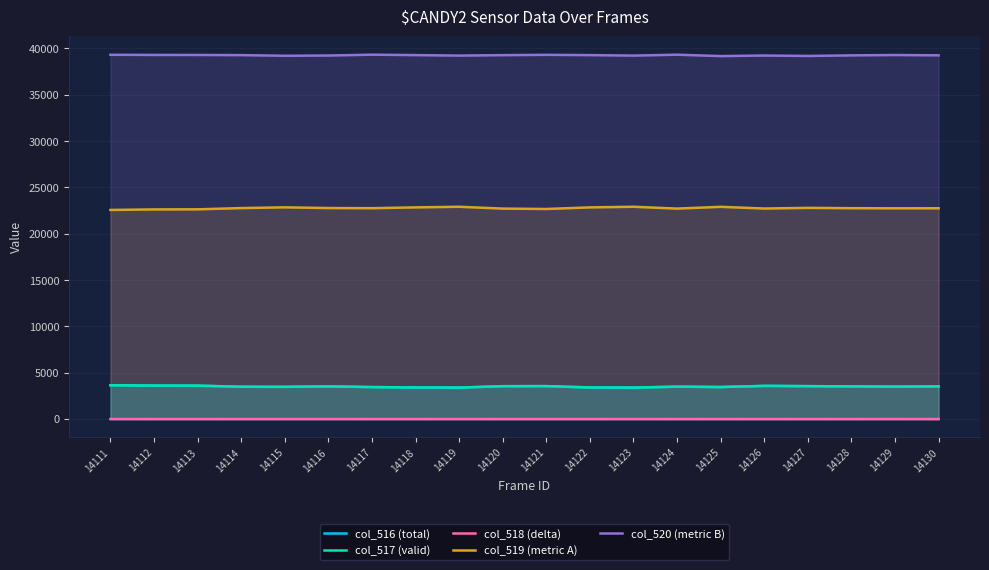

Reading left to right, list all the values displayed in this chart.

col_516 (total): 14111=3654	14112=3613	14113=3606	14114=3487	14115=3478	14116=3528	14117=3453	14118=3409	14119=3398	14120=3548	14121=3556	14122=3409	14123=3398	14124=3497	14125=3458	14126=3581	14127=3553	14128=3529	14129=3502	14130=3531
col_517 (valid): 14111=3652	14112=3613	14113=3606	14114=3486	14115=3477	14116=3526	14117=3453	14118=3409	14119=3396	14120=3548	14121=3556	14122=3409	14123=3396	14124=3497	14125=3457	14126=3581	14127=3552	14128=3529	14129=3498	14130=3531
col_518 (delta): 14111=2	14112=0	14113=0	14114=1	14115=1	14116=2	14117=0	14118=0	14119=2	14120=0	14121=0	14122=0	14123=2	14124=0	14125=1	14126=0	14127=1	14128=0	14129=3	14130=0
col_519 (metric A): 14111=22568	14112=22625	14113=22636	14114=22770	14115=22850	14116=22773	14117=22758	14118=22845	14119=22911	14120=22713	14121=22672	14122=22845	14123=22911	14124=22715	14125=22904	14126=22722	14127=22793	14128=22758	14129=22745	14130=22750
col_520 (metric B): 14111=39313	14112=39297	14113=39293	14114=39278	14115=39207	14116=39234	14117=39324	14118=39278	14119=39226	14120=39274	14121=39307	14122=39278	14123=39226	14124=39323	14125=39173	14126=39232	14127=39189	14128=39248	14129=39289	14130=39254